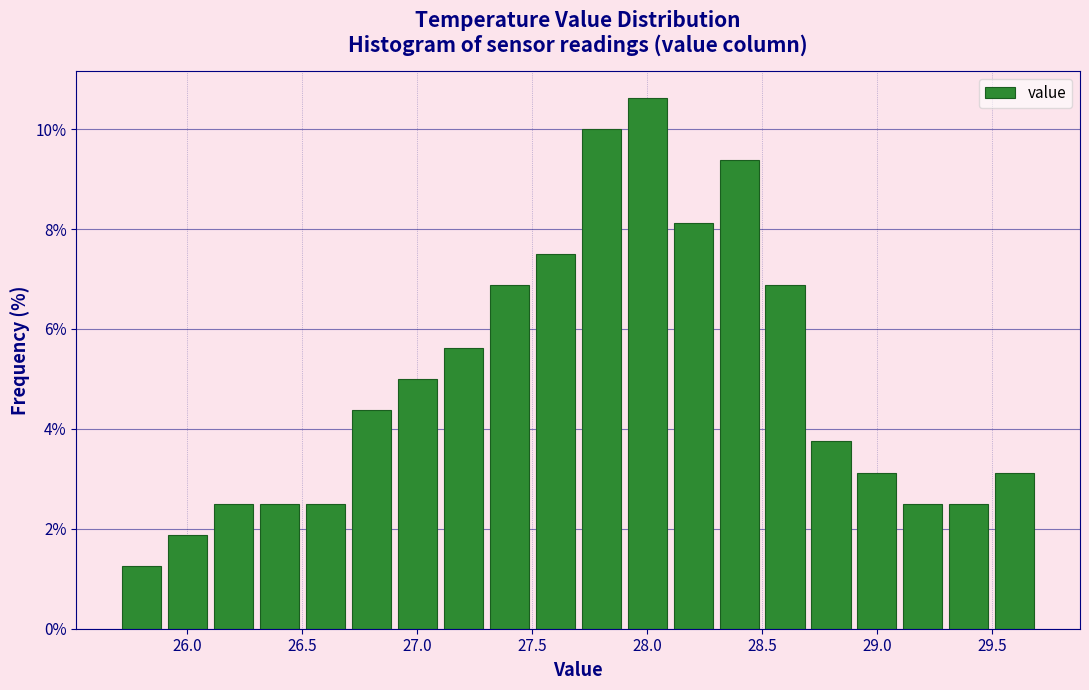

Reading left to right, transcribe this chart: for each bar, give the range it covers on the x-axis and its height. The values are not printed on the chart, so give them approximately, as read against the axis.

25.7 to 25.9: 1.2
25.9 to 26.1: 1.8
26.1 to 26.3: 2.6
26.3 to 26.5: 2.6
26.5 to 26.7: 2.6
26.7 to 26.9: 4.4
26.9 to 27.1: 5.0
27.1 to 27.3: 5.6
27.3 to 27.5: 6.8
27.5 to 27.7: 7.6
27.7 to 27.9: 10.0
27.9 to 28.1: 10.6
28.1 to 28.3: 8.2
28.3 to 28.5: 9.4
28.5 to 28.7: 6.8
28.7 to 28.9: 3.8
28.9 to 29.1: 3.2
29.1 to 29.3: 2.6
29.3 to 29.5: 2.6
29.5 to 29.7: 3.2